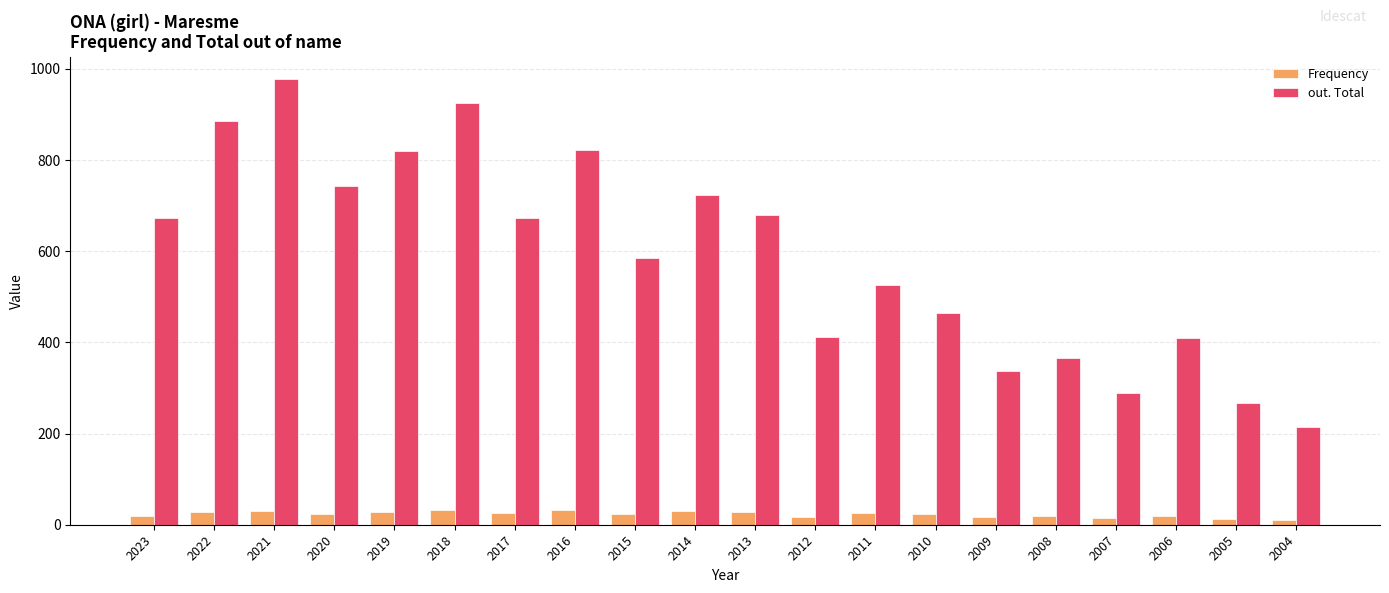

What is the maximum value for Frequency?

32